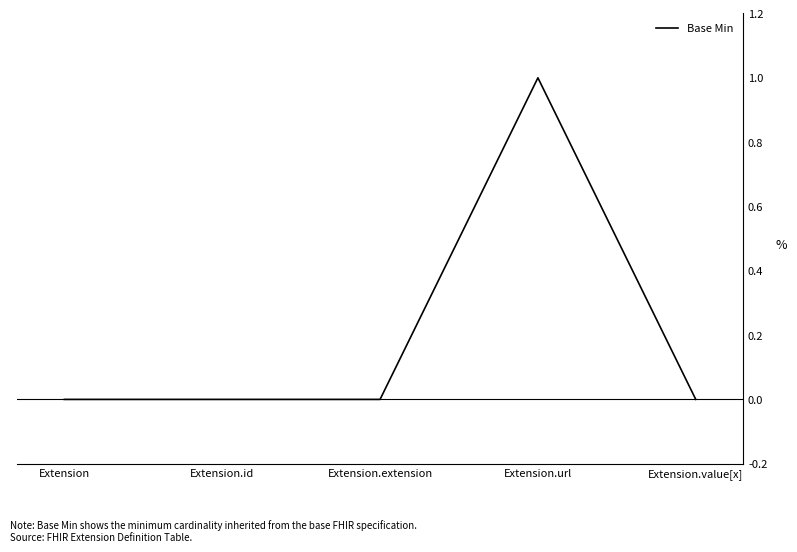

At which category does the chart reach its peak across all series?

Extension.url